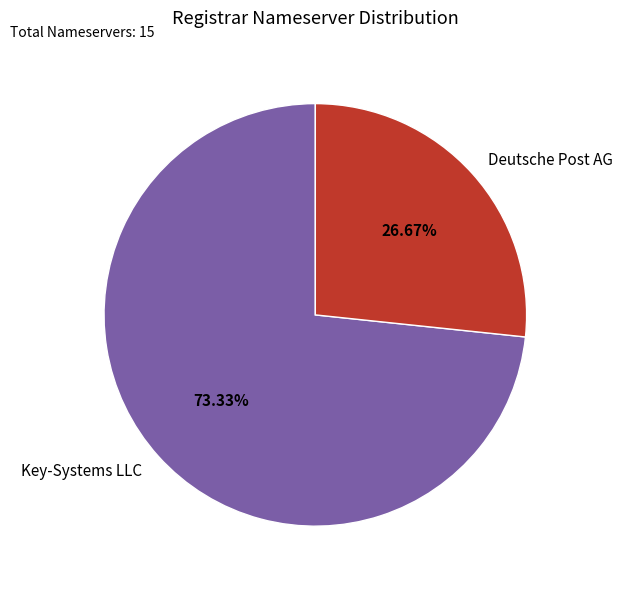

Between Key-Systems LLC and Deutsche Post AG, which is larger?

Key-Systems LLC